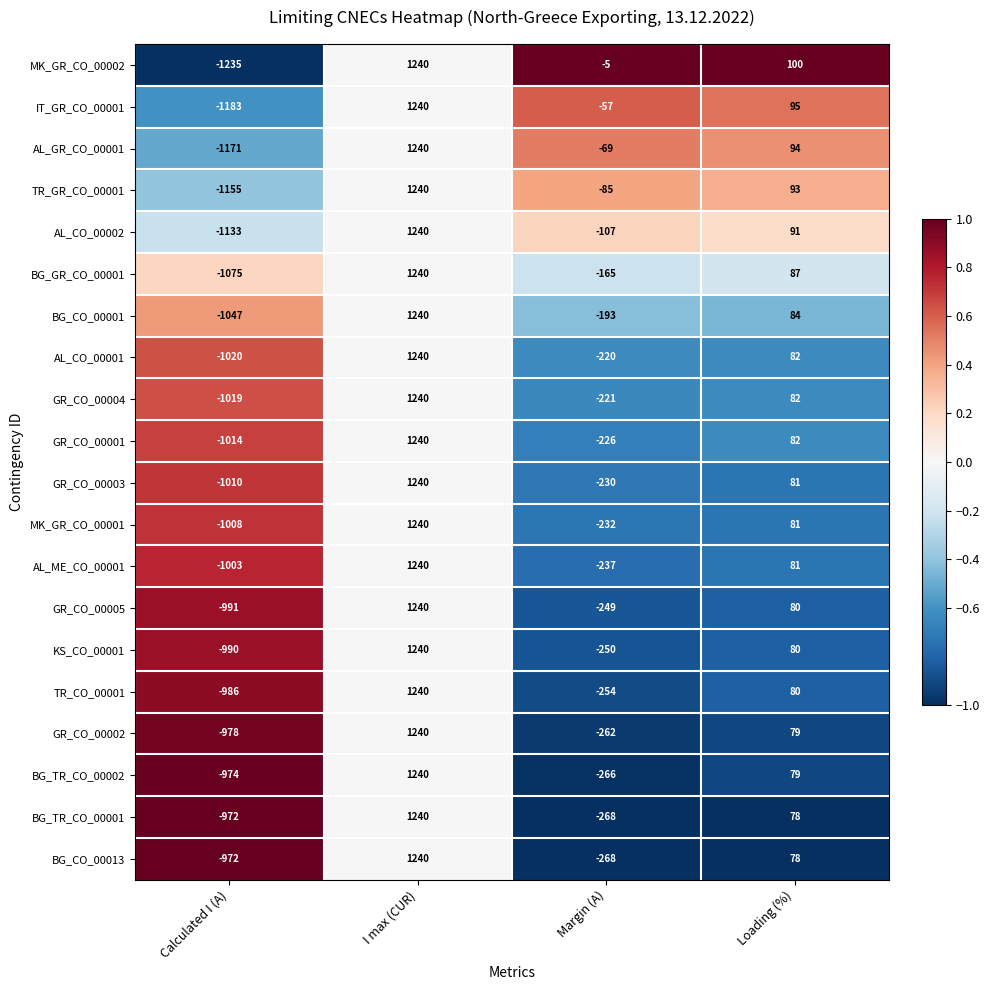

The GR_CO_00003 series shows -1732 at Calculated I (A). True or false?

False